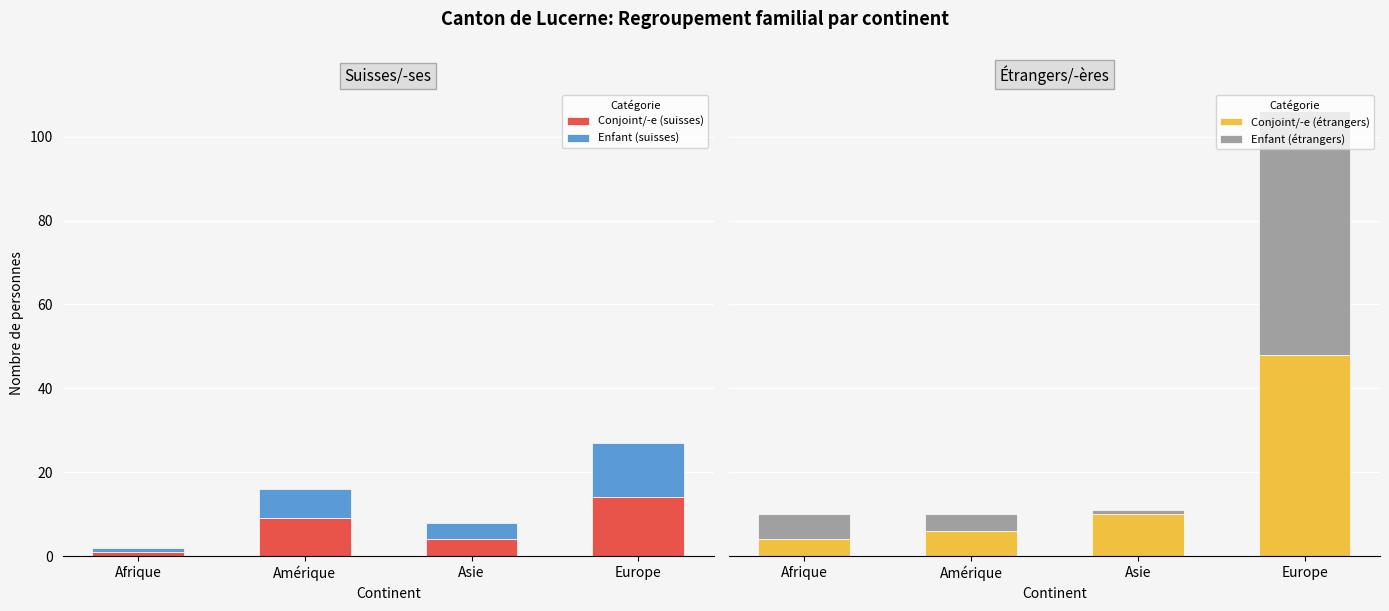

The Conjoint/-e (suisses) series shows 3 at Asie. True or false?

False